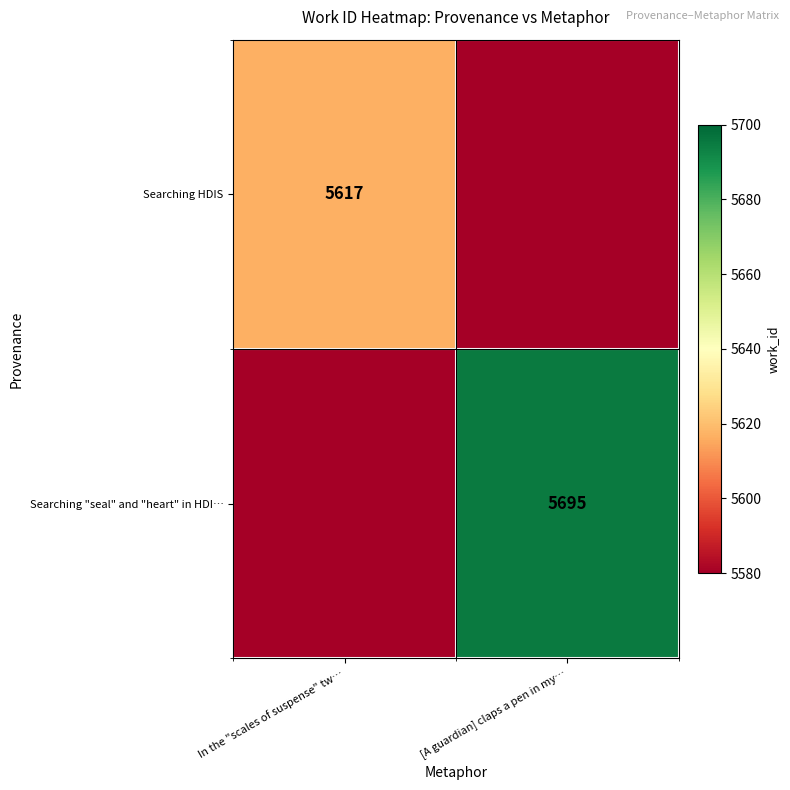

Count the Searching "seal" and "heart" in HDI… values in the range 5580 to 5695.

2